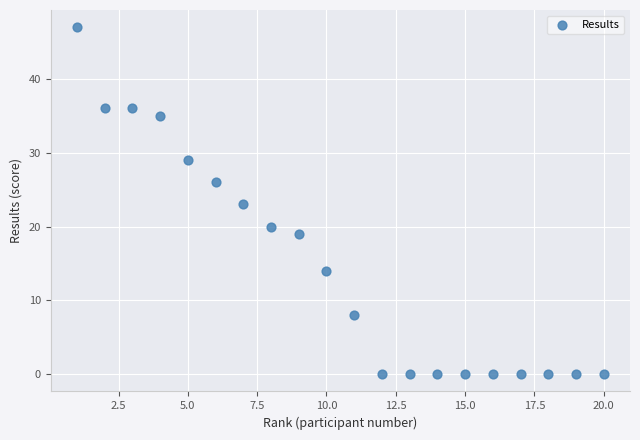

What is the range of X values (max minus min)?

19